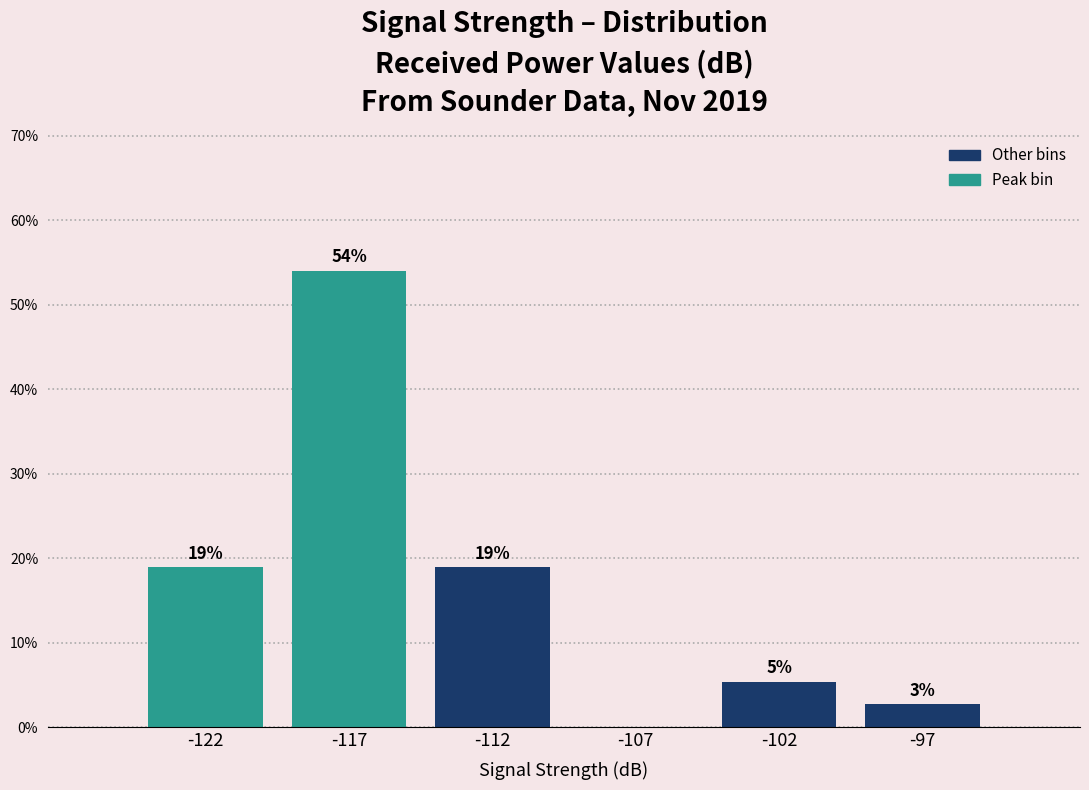

True or false: the data shows 5.4 at -102.

True